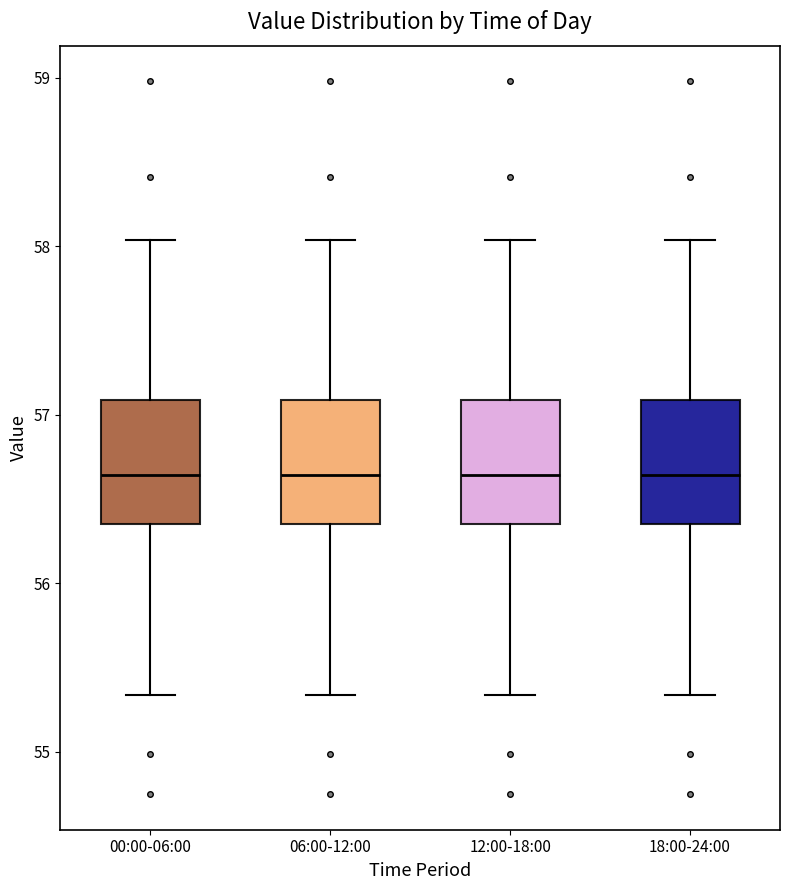

Reading left to right, transcribe this box plot: for each box, give where its median line is, the range the box spans, and where its two whiskers end, as read against the y-axis. The values are not printed on the chart, so give them approximately, as read against the axis.

00:00-06:00: median 56.6, box 56.4 to 57.1, whiskers 55.3 to 58.0
06:00-12:00: median 56.6, box 56.4 to 57.1, whiskers 55.3 to 58.0
12:00-18:00: median 56.6, box 56.4 to 57.1, whiskers 55.3 to 58.0
18:00-24:00: median 56.6, box 56.4 to 57.1, whiskers 55.3 to 58.0